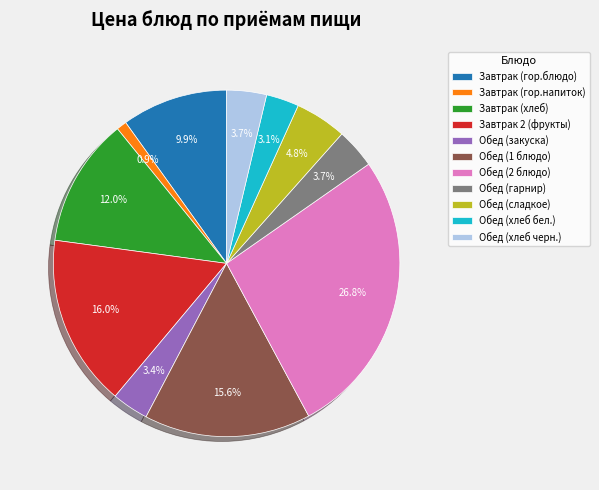

Which slice is the largest?

Обед (2 блюдо)